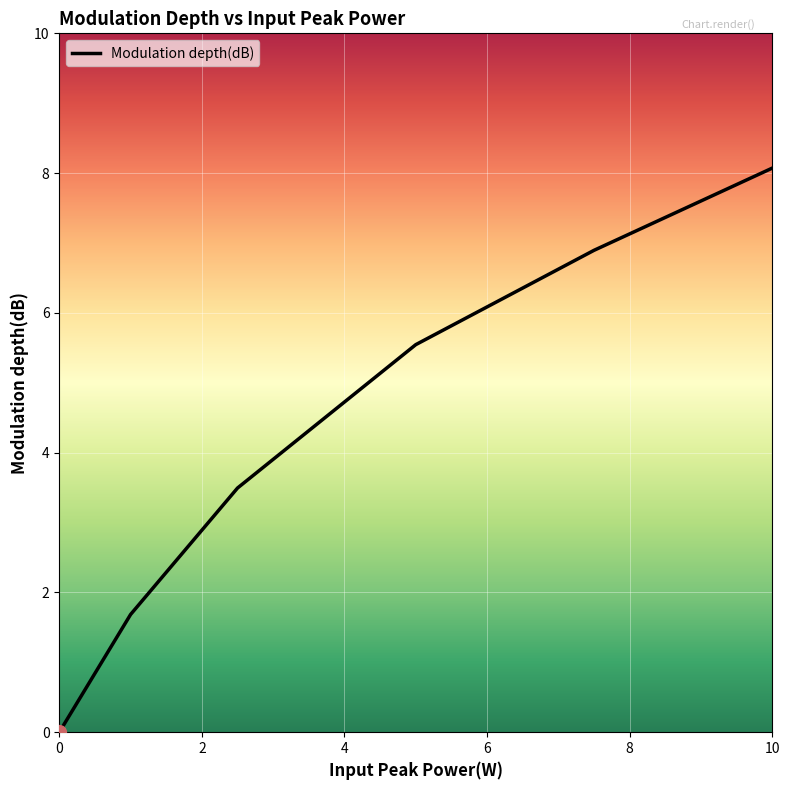

What is the maximum value shown in the chart?

8.1